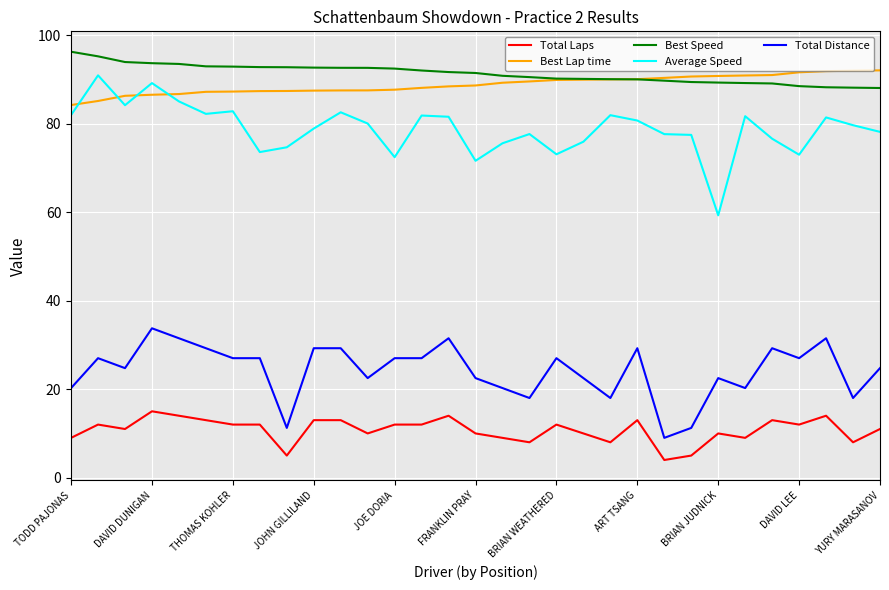

Which series has the largest range (max minus min)?

Average Speed